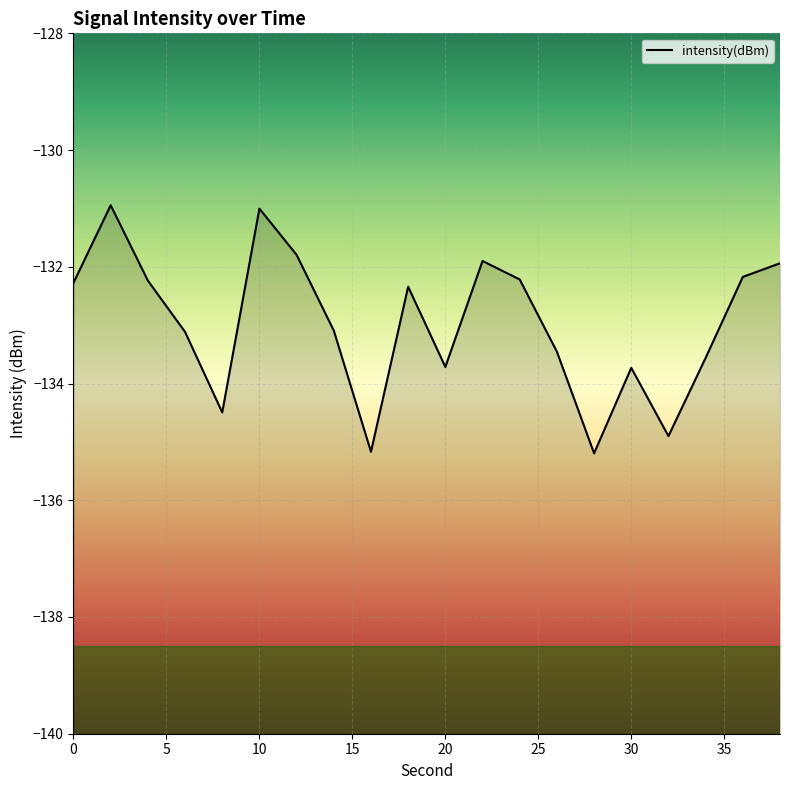

True or false: the data shows -84.1 at 0.

False